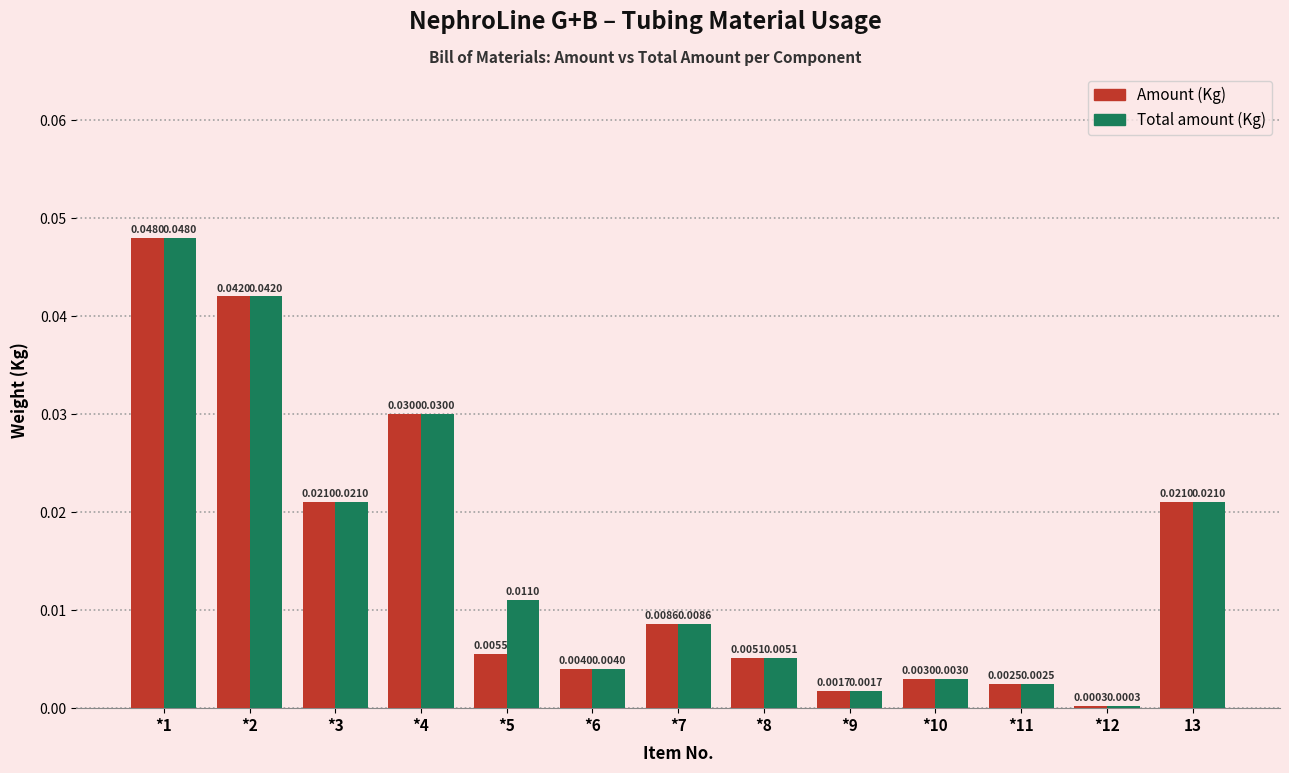

Which category has the highest value across all series?

*1